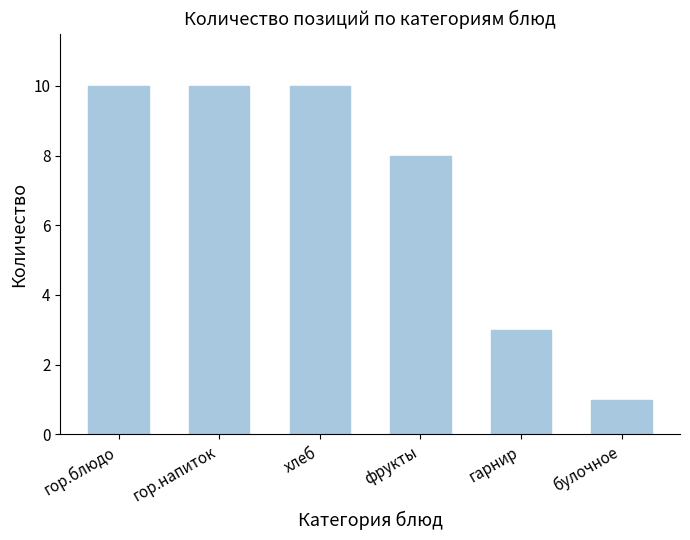

True or false: the data shows 2 at булочное.

False